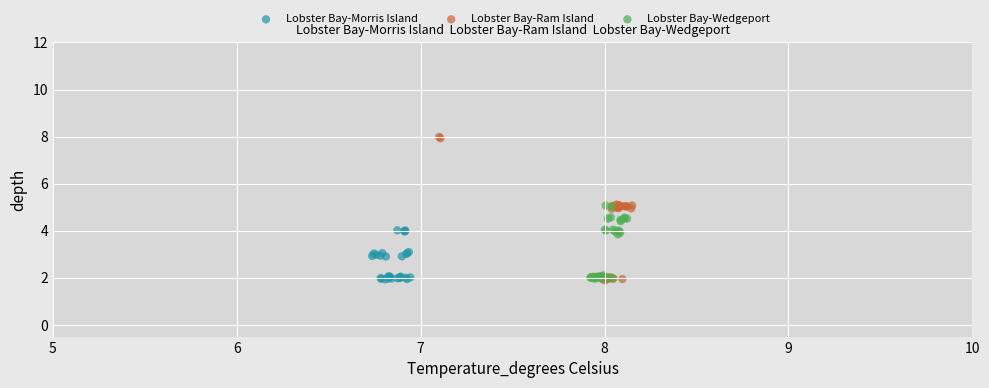

Which series contains the highest Y value?

Lobster Bay-Ram Island